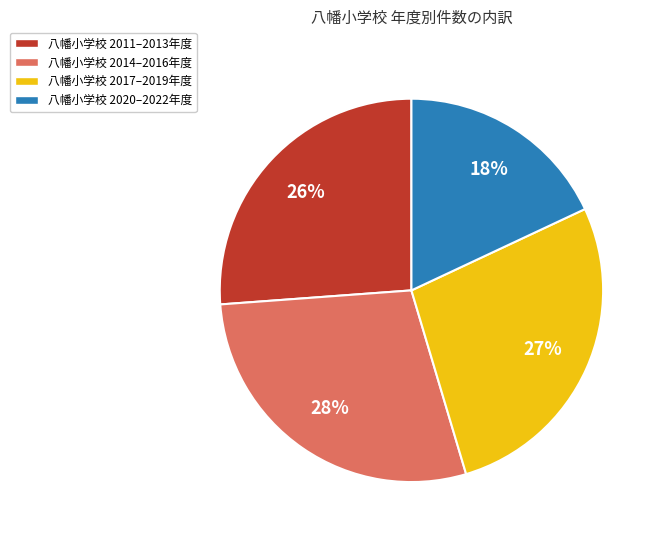

Count the number of slices in the pie.

4